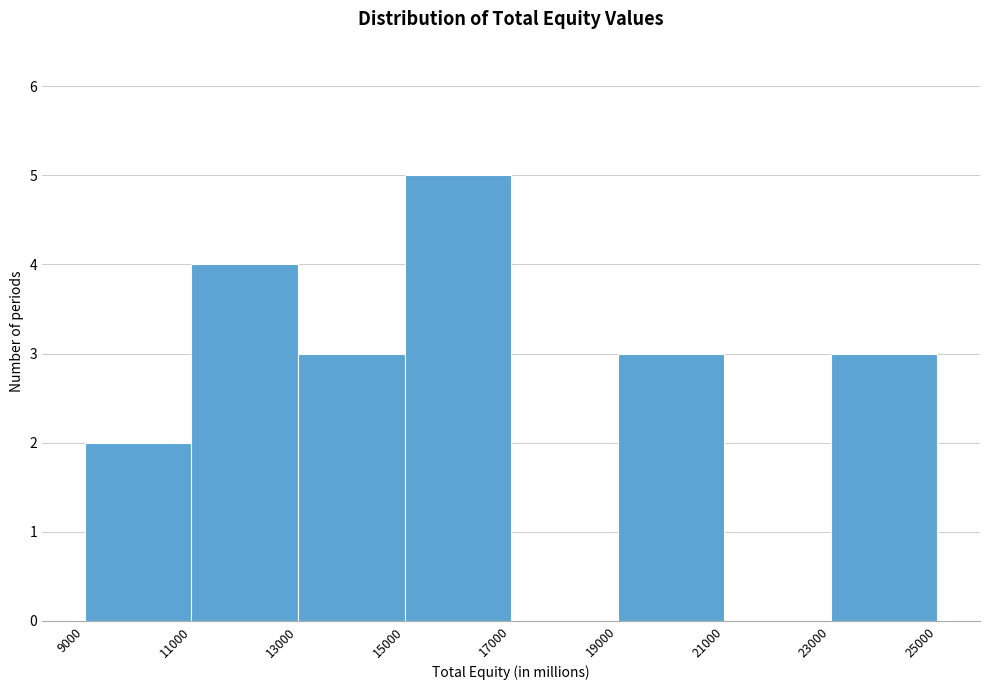

Which range on the x-axis has the tallest bar?

15000 to 17000